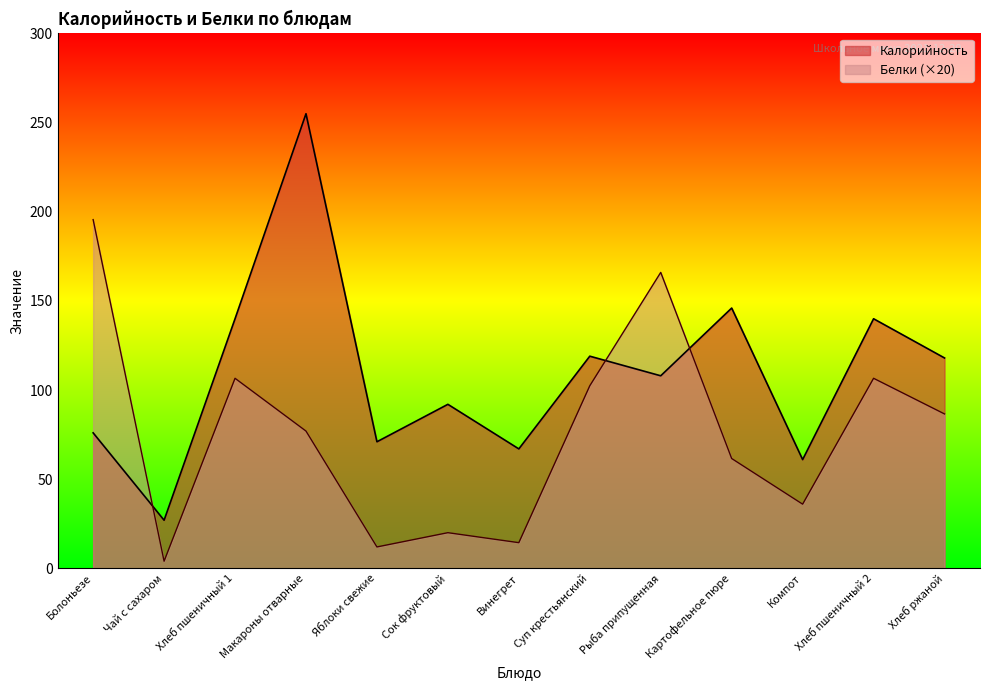

Where does the Белки series first go above 77?

Болоньезе